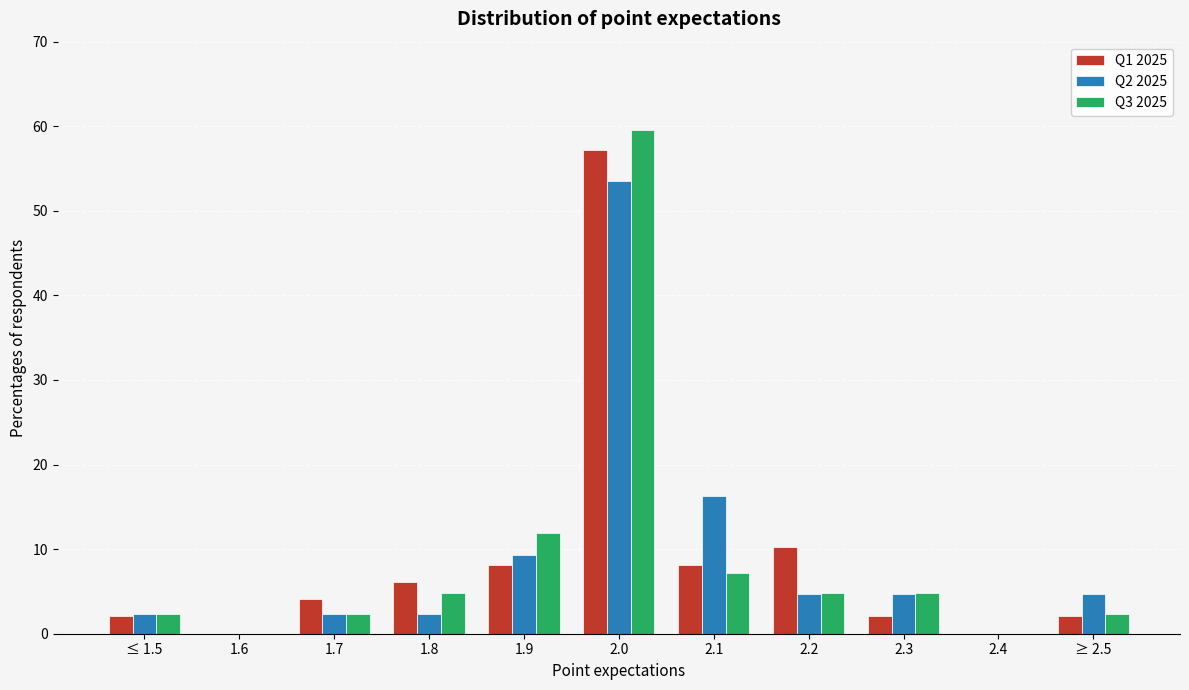

Is the value of Q2 2025 at 2.2 greater than the value of Q1 2025 at ≤ 1.5?

Yes